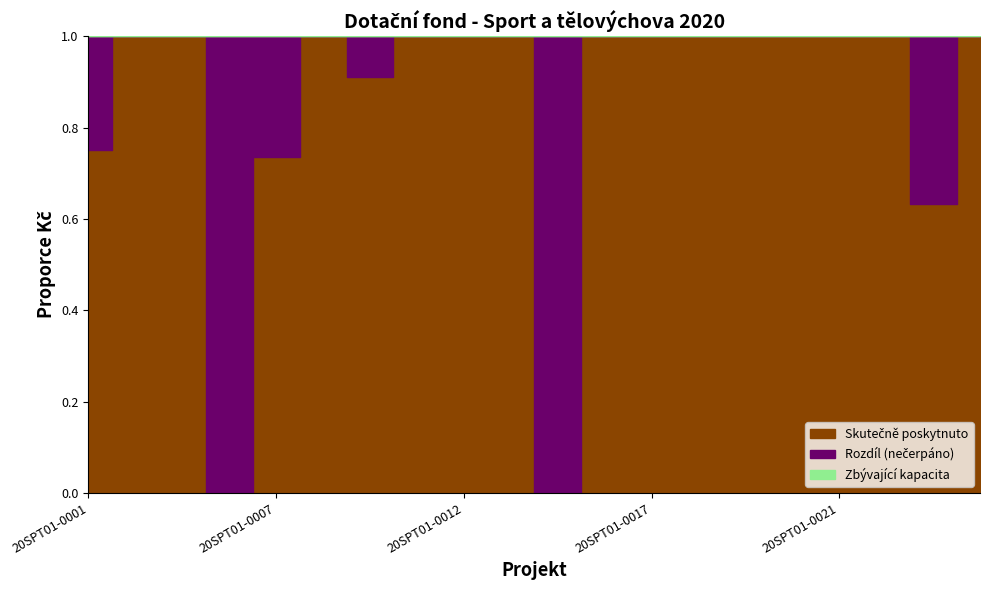

True or false: Rozdil and Schvaleno intersect in this chart.

False